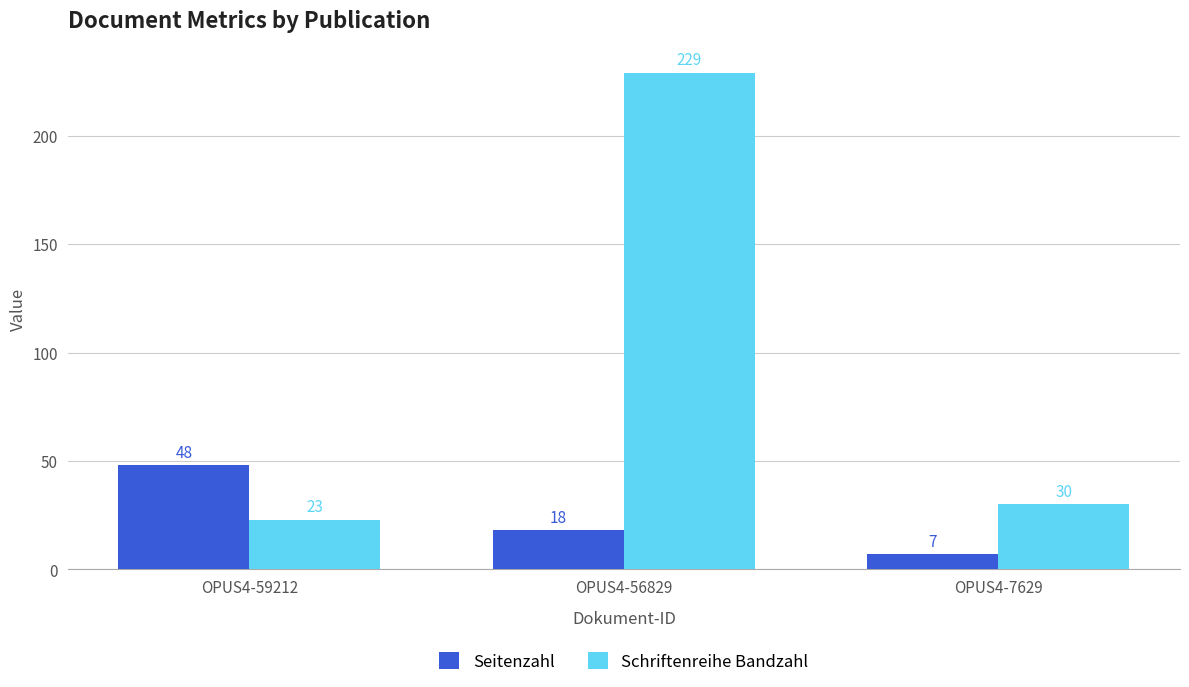

Rank the series at OPUS4-59212 from highest to lowest value.

Seitenzahl, Schriftenreihe Bandzahl